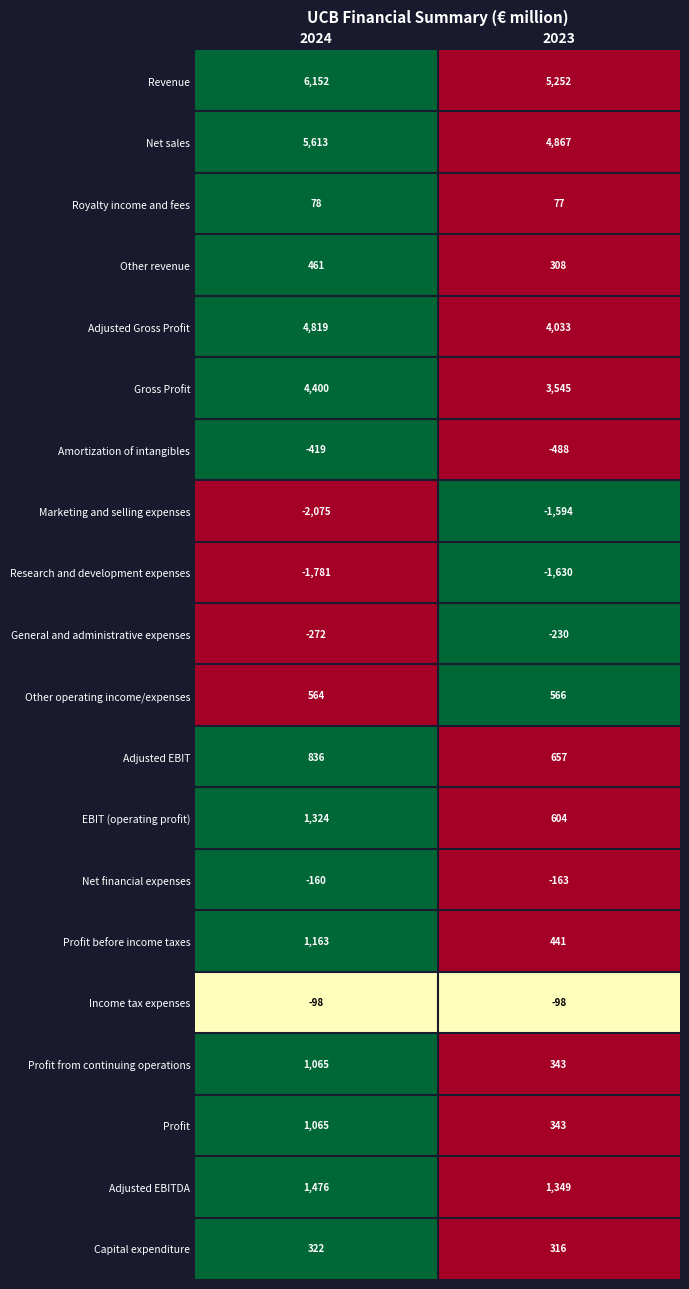

List the labels in order of Net financial expenses value, smallest first.

2023, 2024